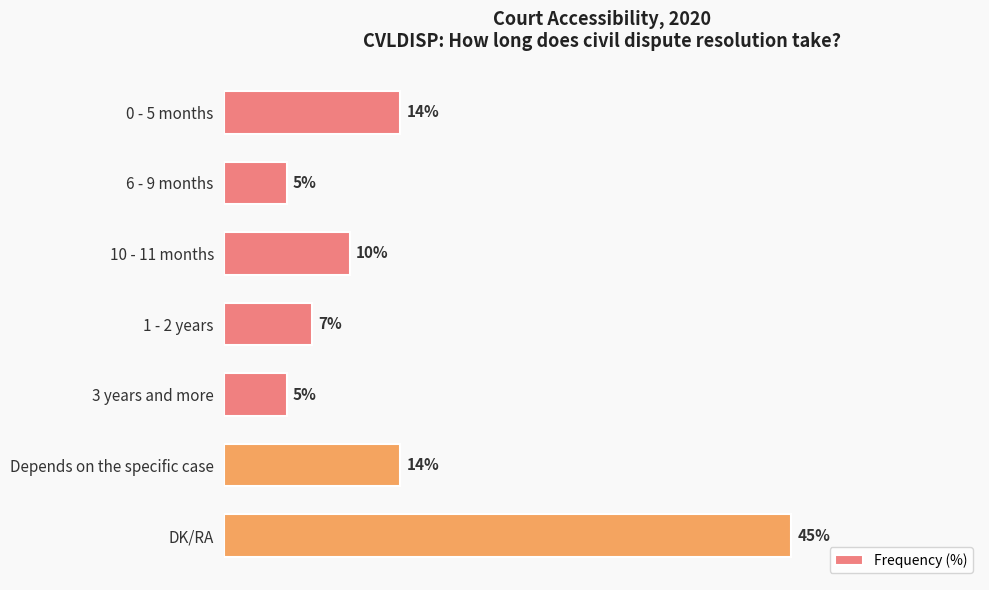

Which category has the highest value across all series?

DK/RA